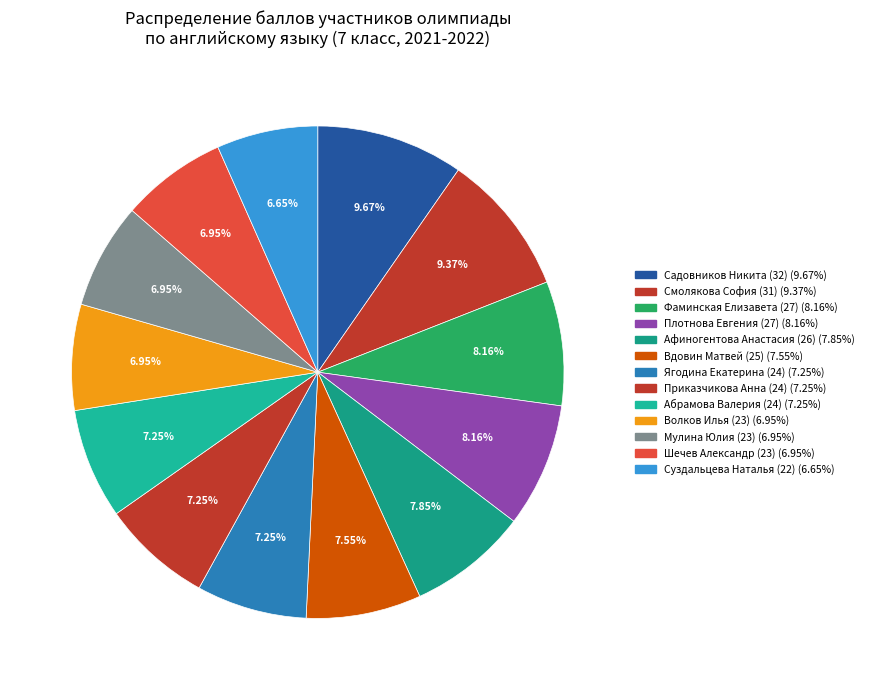

Is Плотнова Евгения (27) the majority of the pie?

No